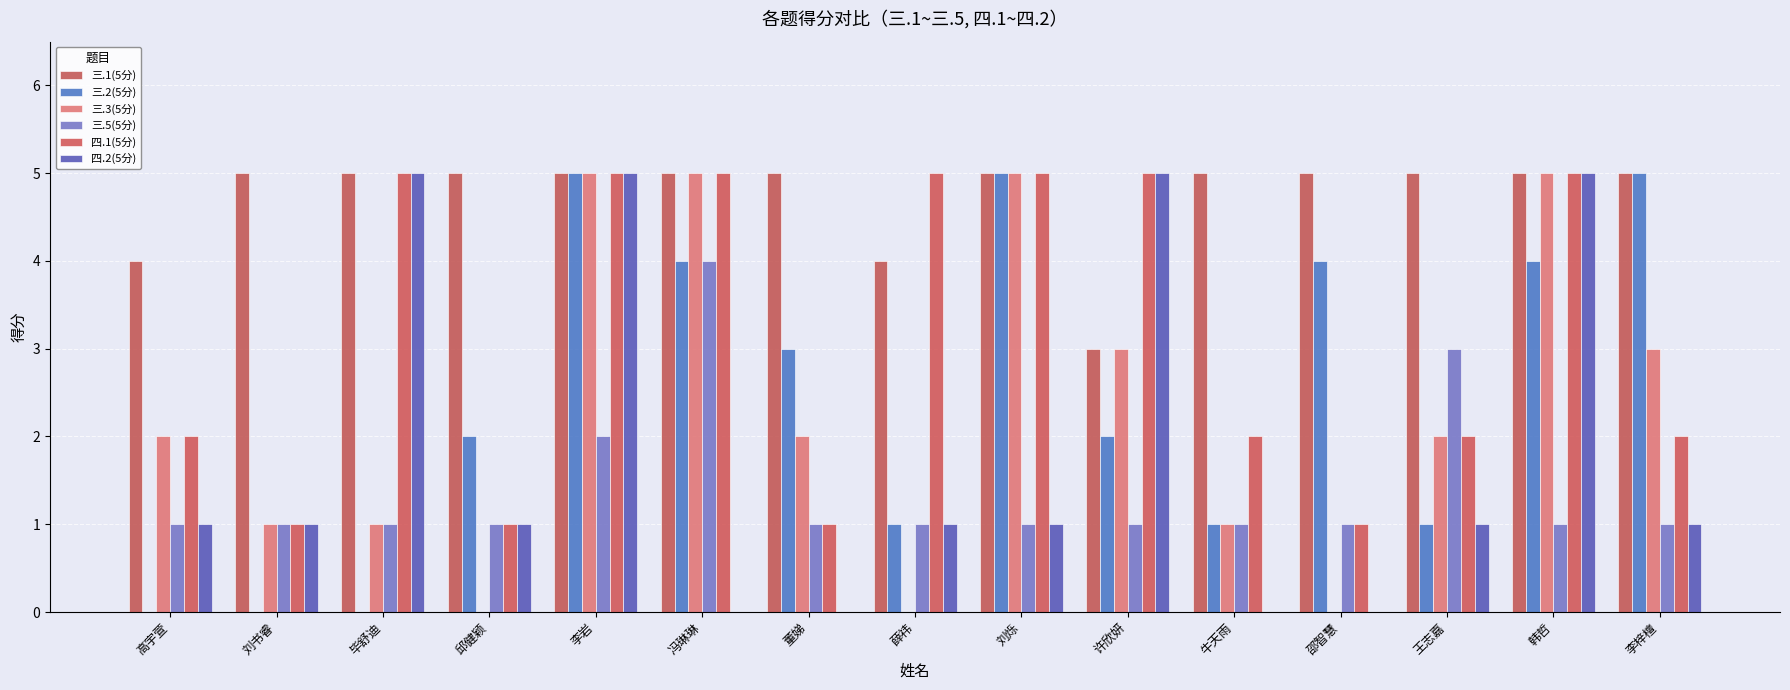

Reading left to right, transcribe all the data shown in this chart.

三.1(5分): 高宇萱=4	刘书睿=5	毕舒迪=5	邱健颖=5	李岩=5	冯琳琳=5	董娣=5	薛祎=4	刘烁=5	许欣妍=3	牛天雨=5	邵智慧=5	王志嘉=5	韩哲=5	李梓檀=5
三.2(5分): 高宇萱=0	刘书睿=0	毕舒迪=0	邱健颖=2	李岩=5	冯琳琳=4	董娣=3	薛祎=1	刘烁=5	许欣妍=2	牛天雨=1	邵智慧=4	王志嘉=1	韩哲=4	李梓檀=5
三.3(5分): 高宇萱=2	刘书睿=1	毕舒迪=1	邱健颖=0	李岩=5	冯琳琳=5	董娣=2	薛祎=0	刘烁=5	许欣妍=3	牛天雨=1	邵智慧=0	王志嘉=2	韩哲=5	李梓檀=3
三.5(5分): 高宇萱=1	刘书睿=1	毕舒迪=1	邱健颖=1	李岩=2	冯琳琳=4	董娣=1	薛祎=1	刘烁=1	许欣妍=1	牛天雨=1	邵智慧=1	王志嘉=3	韩哲=1	李梓檀=1
四.1(5分): 高宇萱=2	刘书睿=1	毕舒迪=5	邱健颖=1	李岩=5	冯琳琳=5	董娣=1	薛祎=5	刘烁=5	许欣妍=5	牛天雨=2	邵智慧=1	王志嘉=2	韩哲=5	李梓檀=2
四.2(5分): 高宇萱=1	刘书睿=1	毕舒迪=5	邱健颖=1	李岩=5	冯琳琳=0	董娣=0	薛祎=1	刘烁=1	许欣妍=5	牛天雨=0	邵智慧=0	王志嘉=1	韩哲=5	李梓檀=1